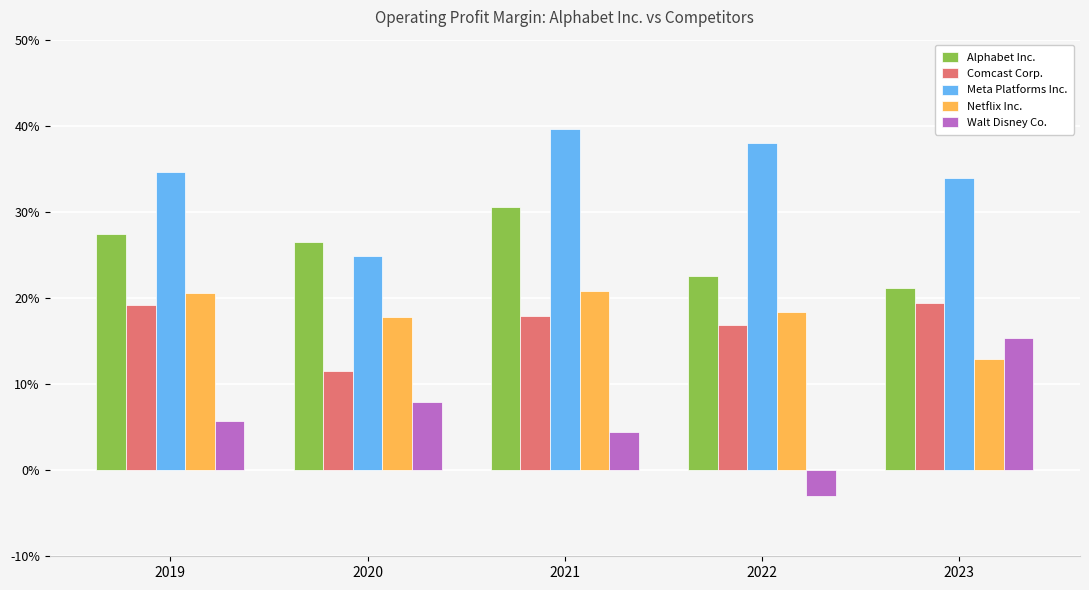

At which category is the sum across all series the highest?

2021